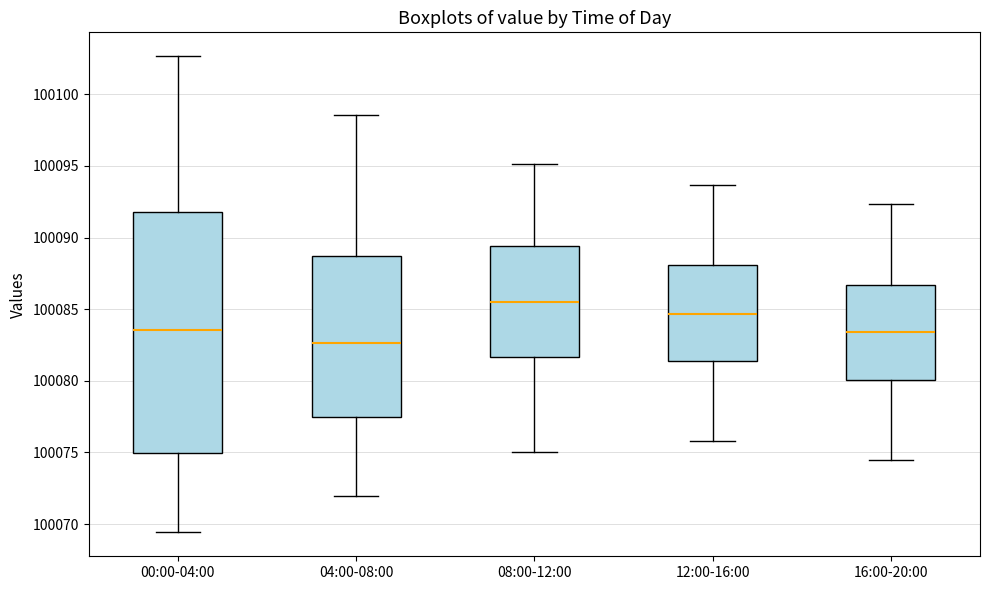

Which box is the tallest, from its lower edge to its upper edge?

00:00-04:00